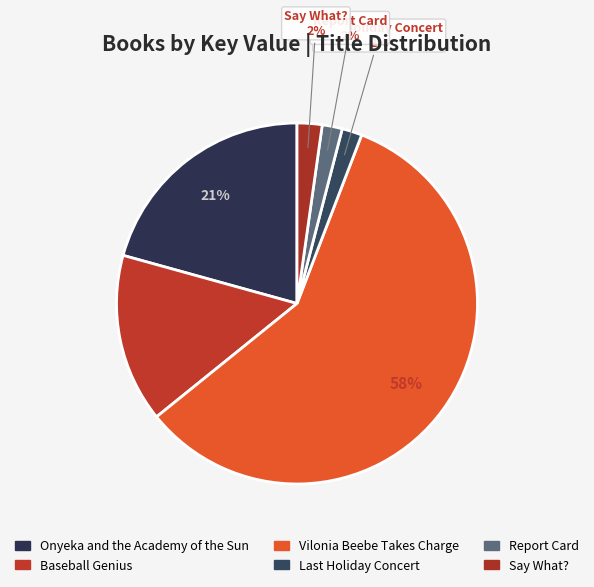

Which category has the smallest portion of the pie?

Report Card